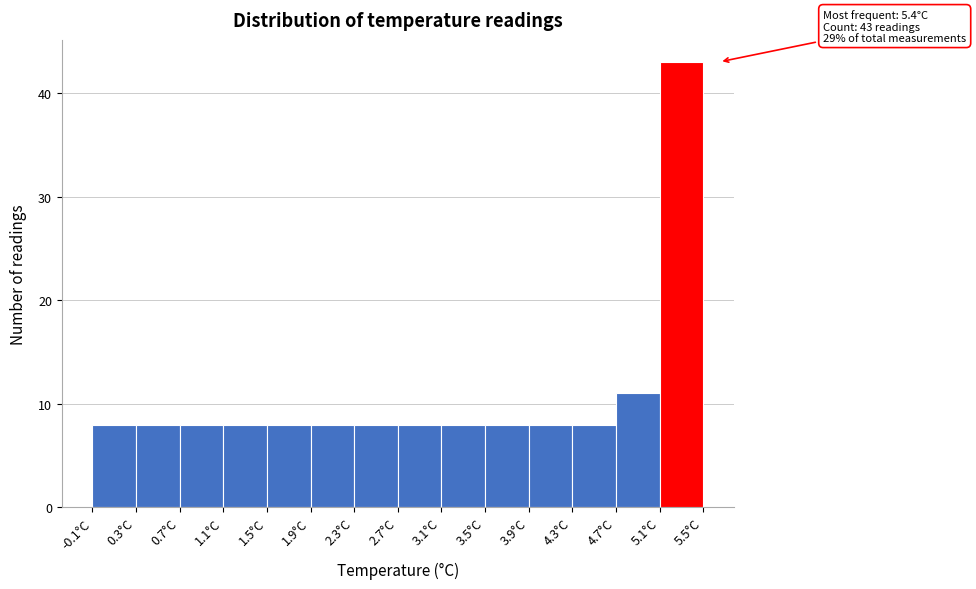

Over which range of the x-axis is the bar tallest?

5.1 to 5.5